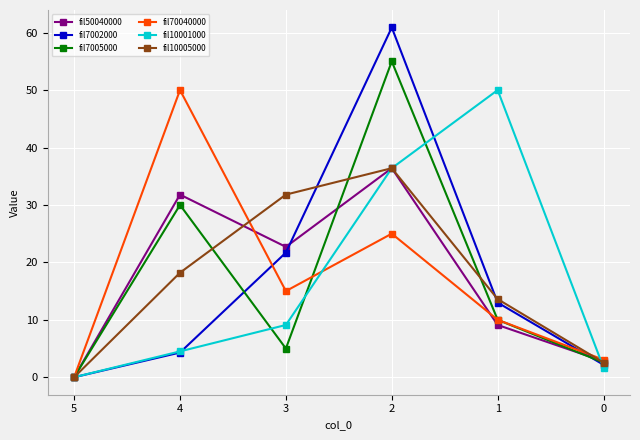

Which series has the largest range (max minus min)?

fil7002000